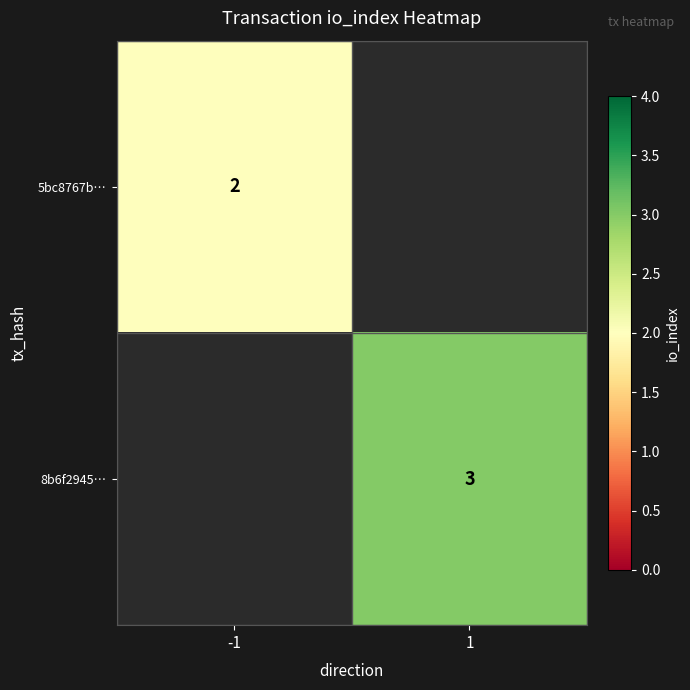

True or false: 8b6f2945… has a value of 3 at 1.

True